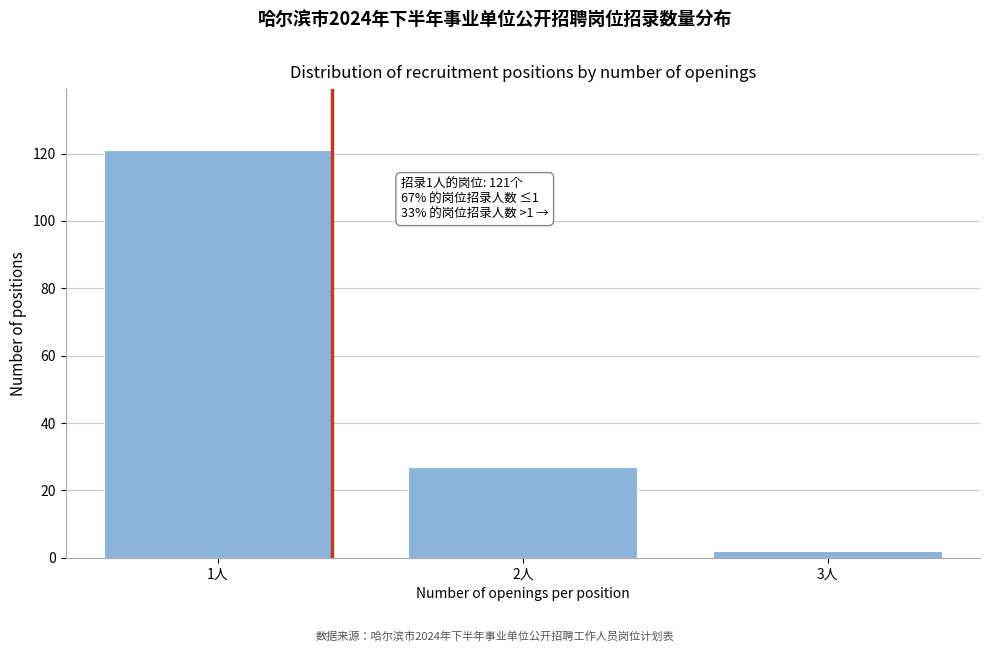

Reading right to left, what are all the values shown in this chart?

2	27	121